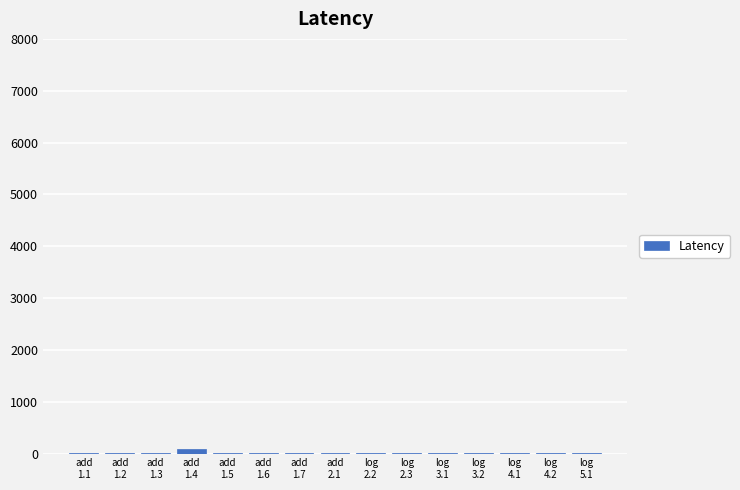

What is the sum of all values?

148